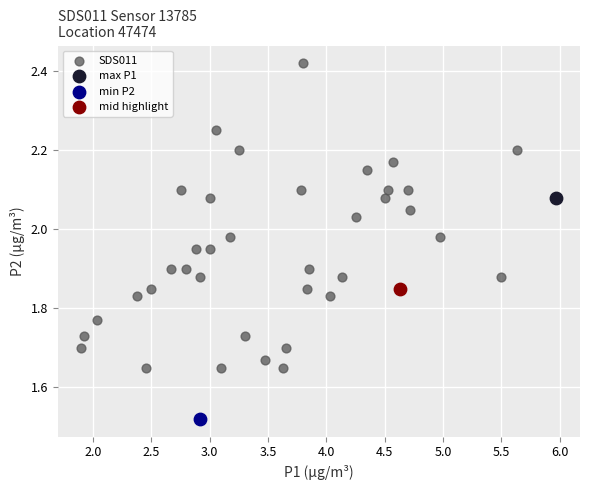

What are all the series names shown in the legend?

SDS011, max P1, min P2, mid highlight